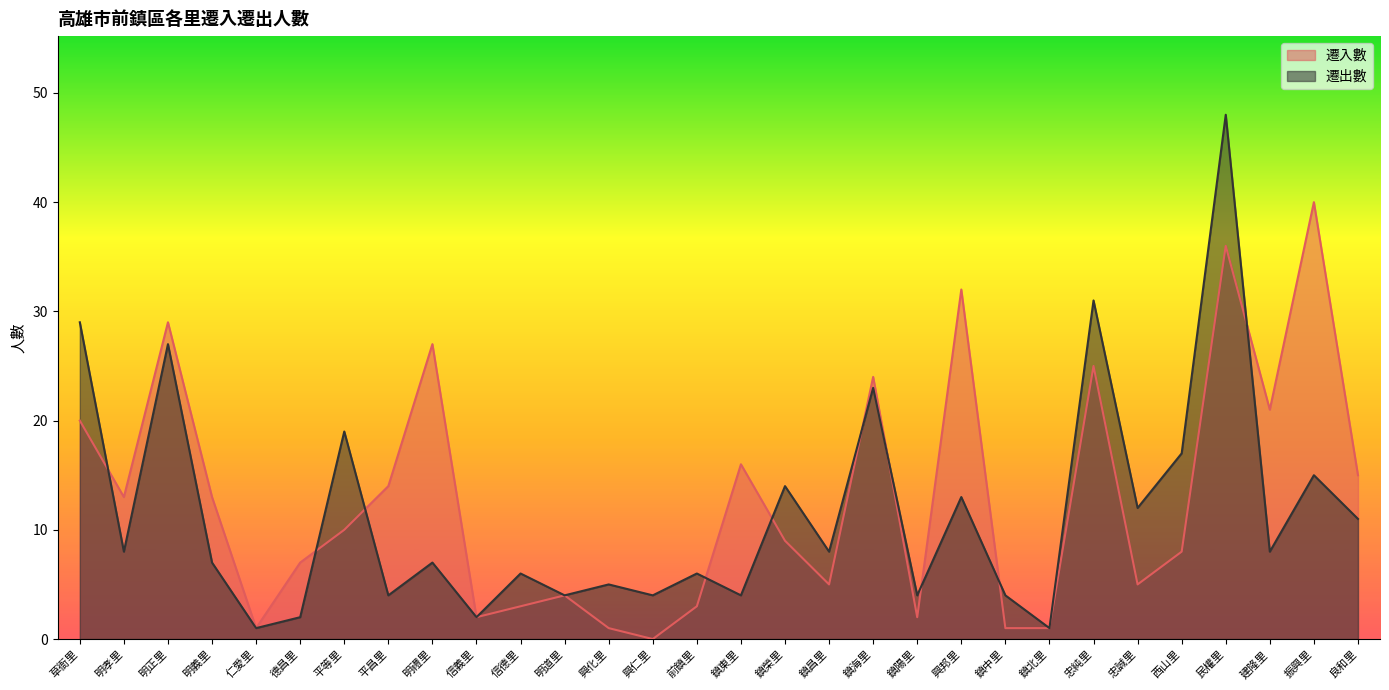

How many distinct data groups are displayed?

2